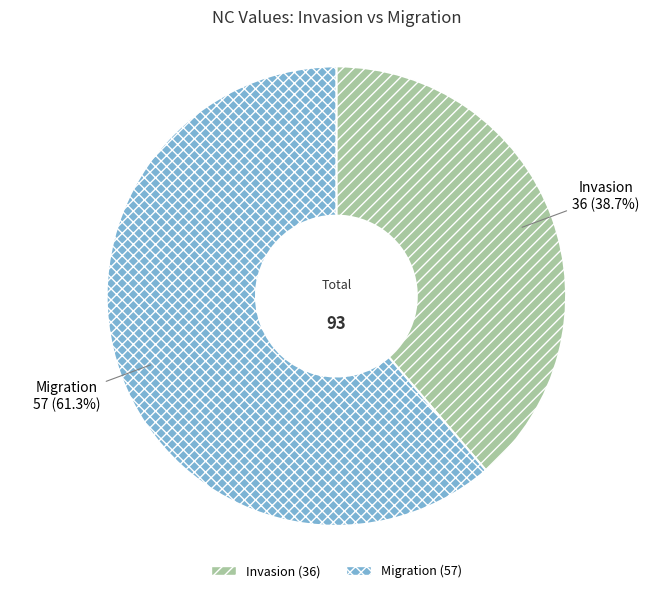

To the nearest percent, what percentage of the pie is Invasion?

39%